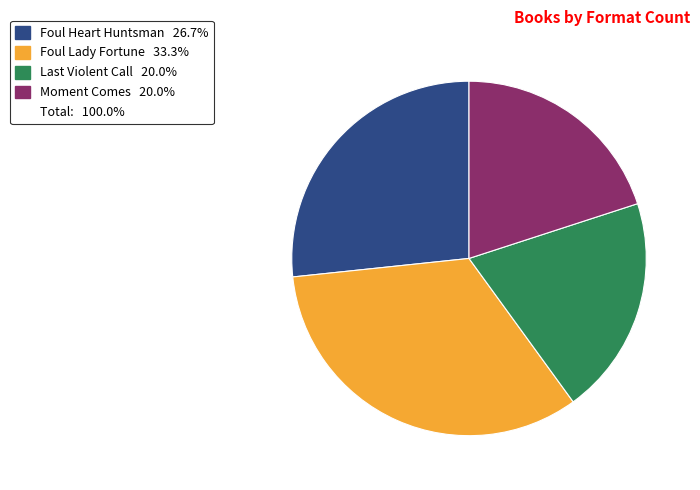

How many segments does this pie chart have?

4